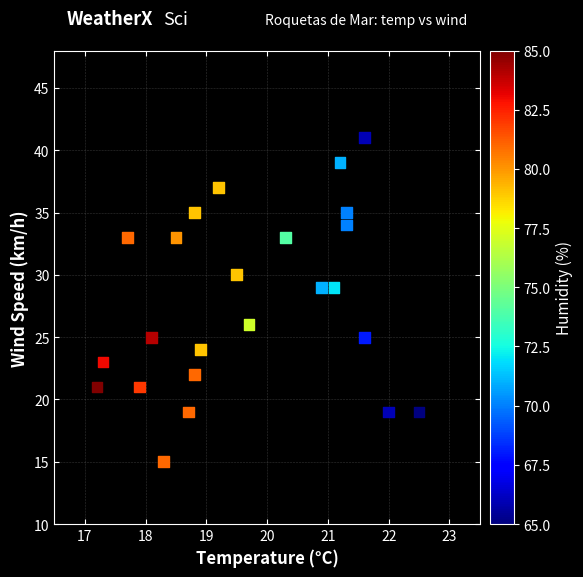

What is the range of Y values (max minus min)?

26